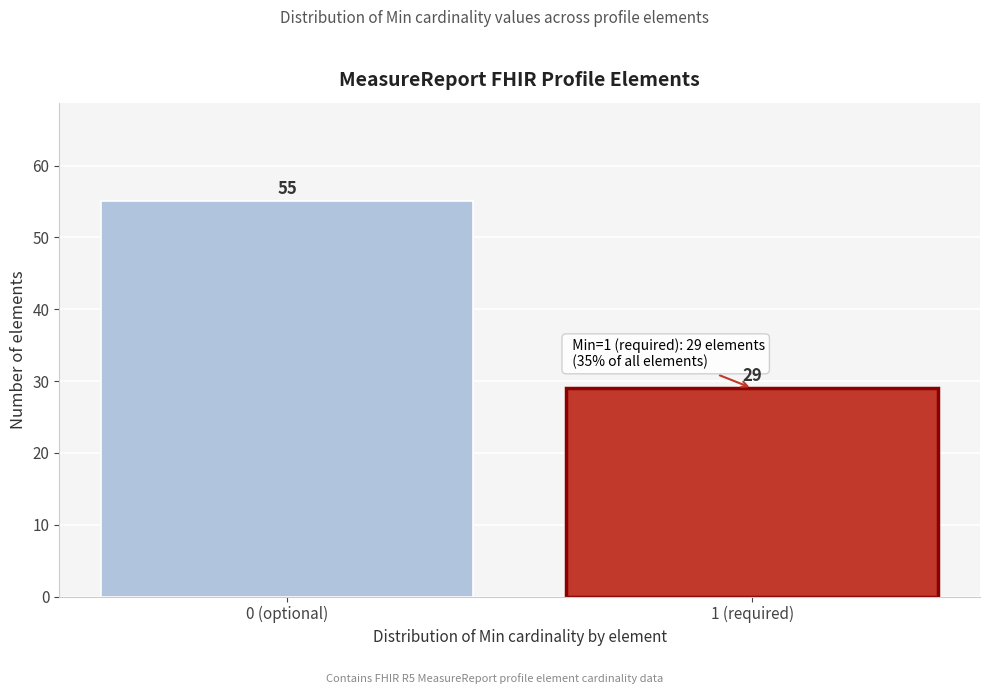

Reading left to right, list all the values displayed in this chart.

0 (optional)=55	1 (required)=29